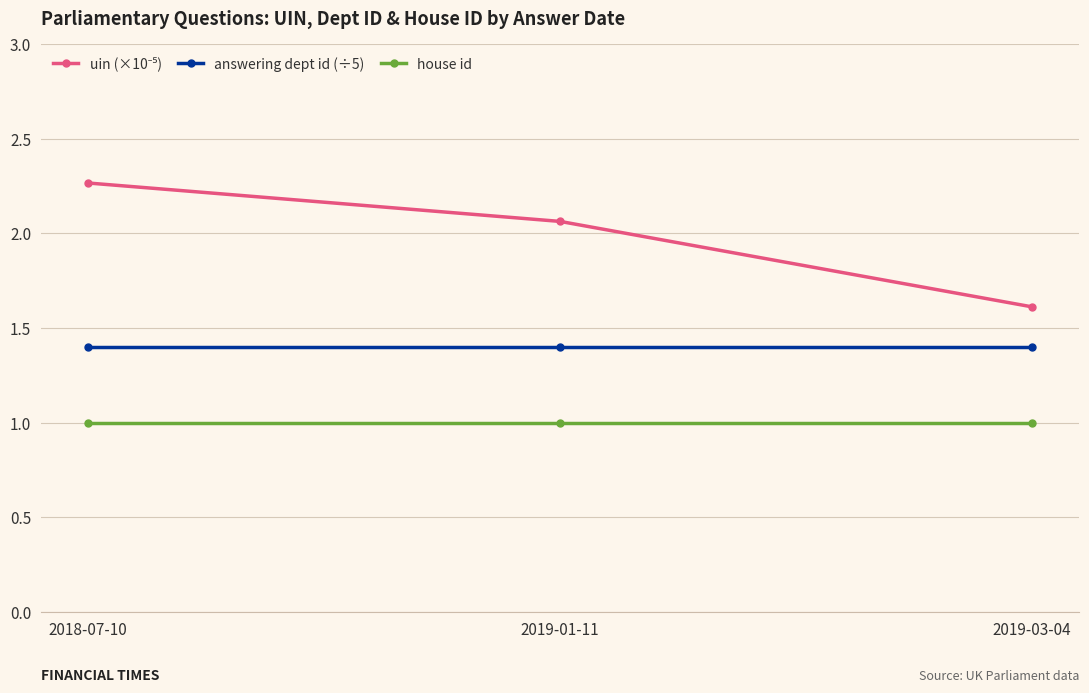

What is the smallest value displayed?

1.0